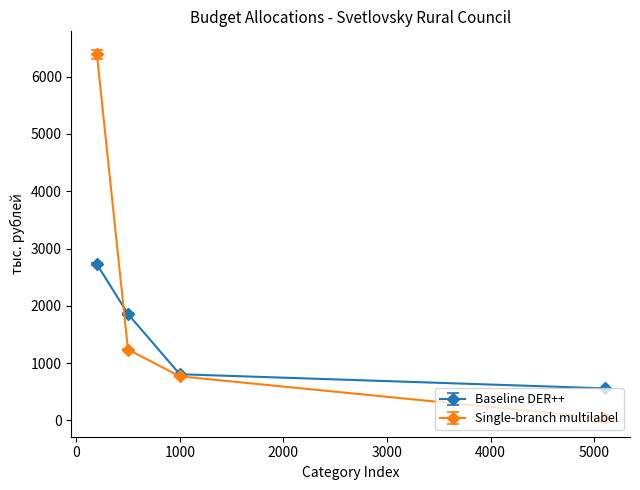

What is the greatest value displayed?

6393.1